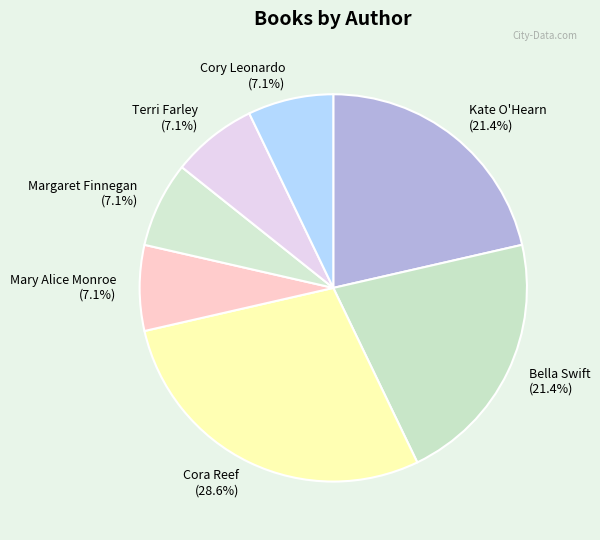

Does Terri Farley account for over 50% of the chart?

No